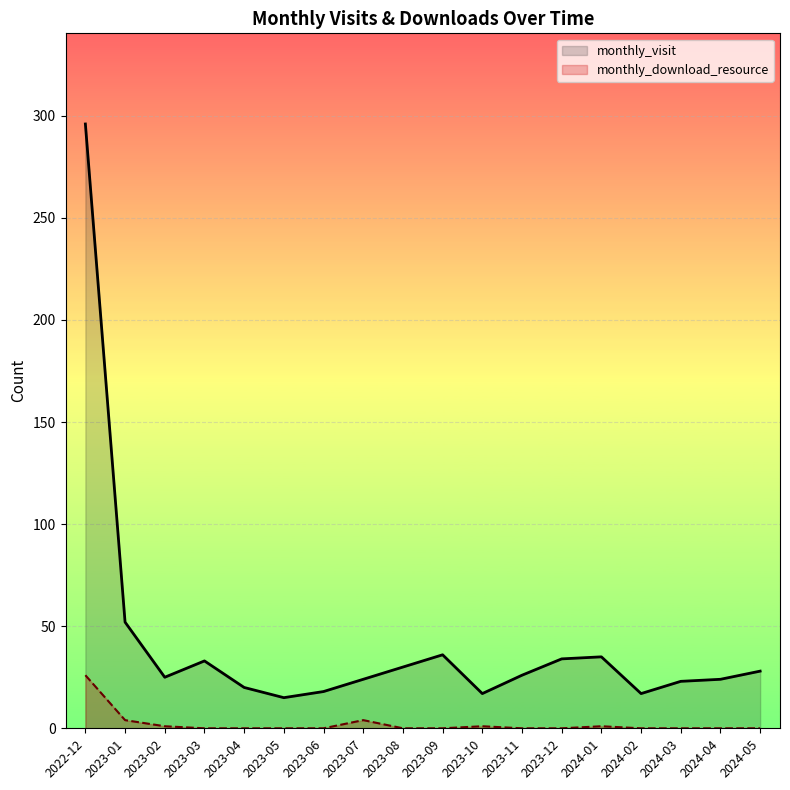

How many series are shown in this chart?

2